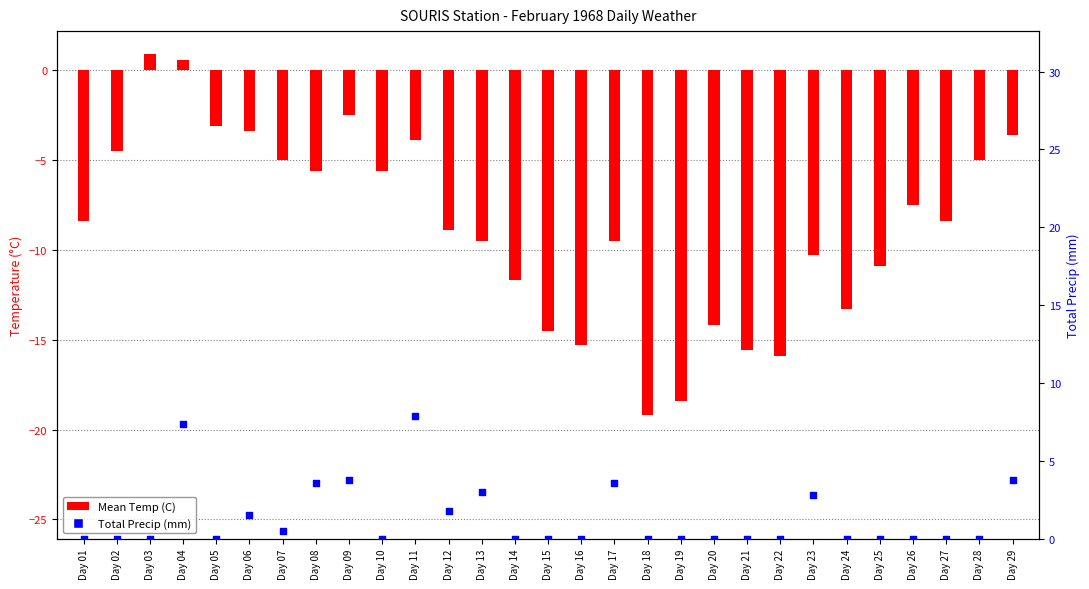

Which series has the largest Y range (max minus min)?

Mean Temp (C)